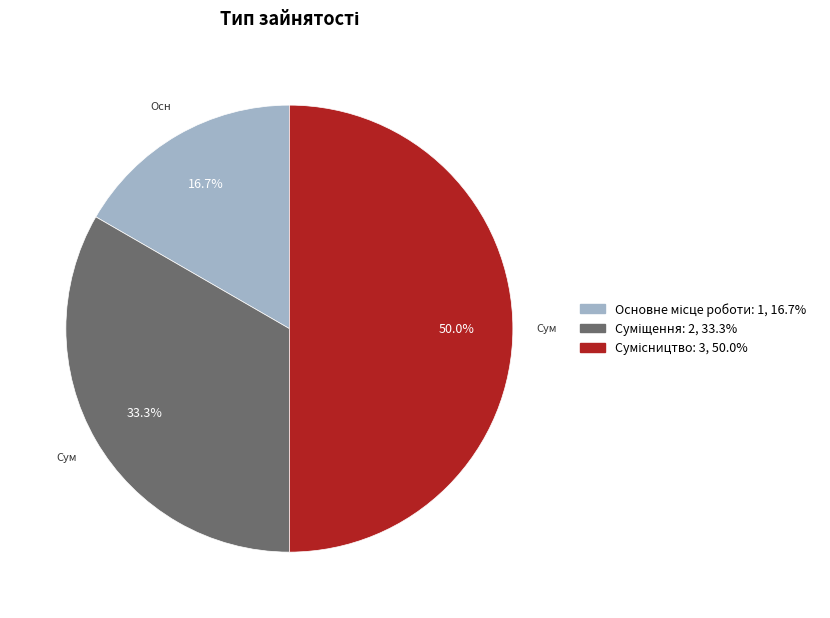

What is the total percentage of Сумісництво and Суміщення?

83.3%